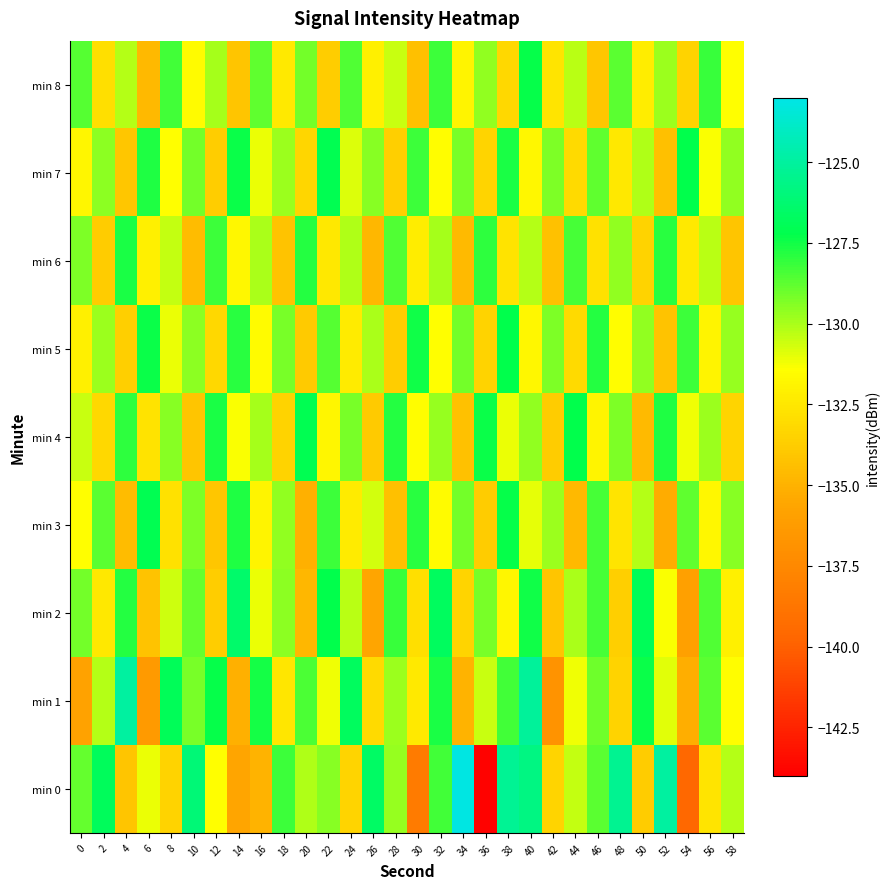

Between 30 and 4, which is larger?

4